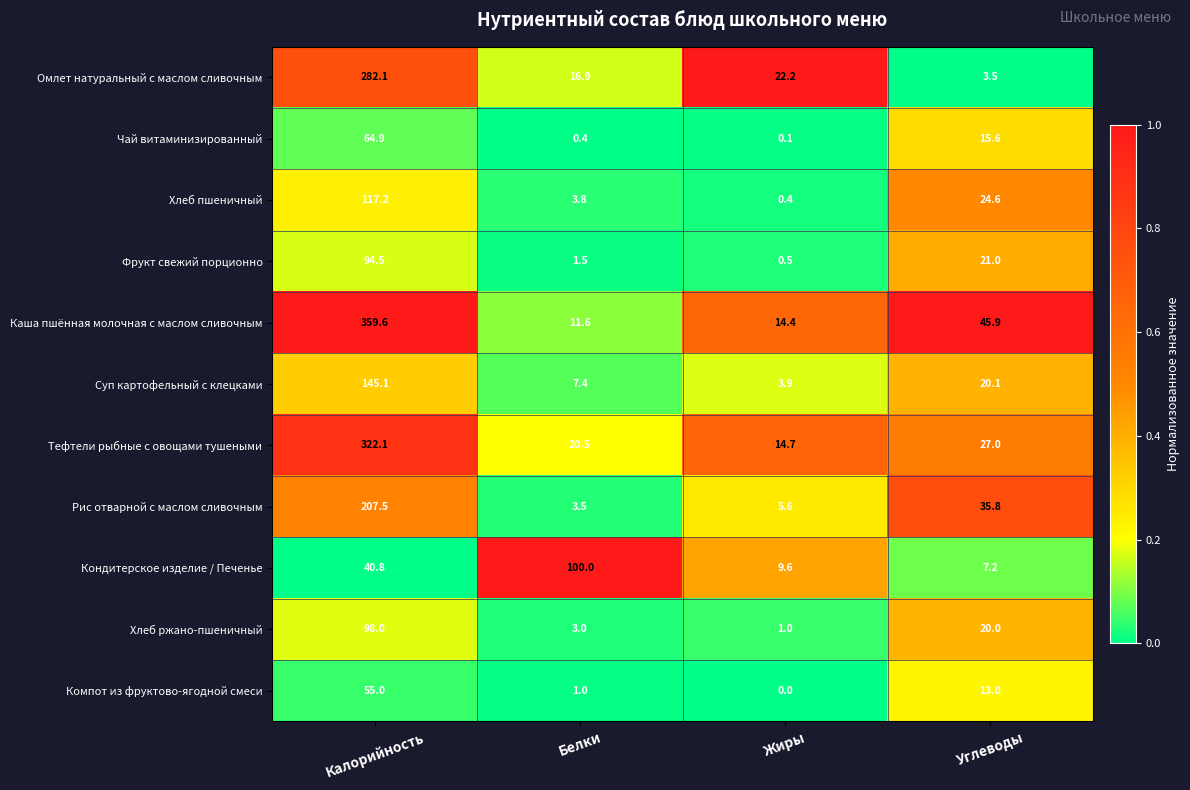

What is the difference between the maximum and minimum values in the Суп картофельный с клецками series?

141.2